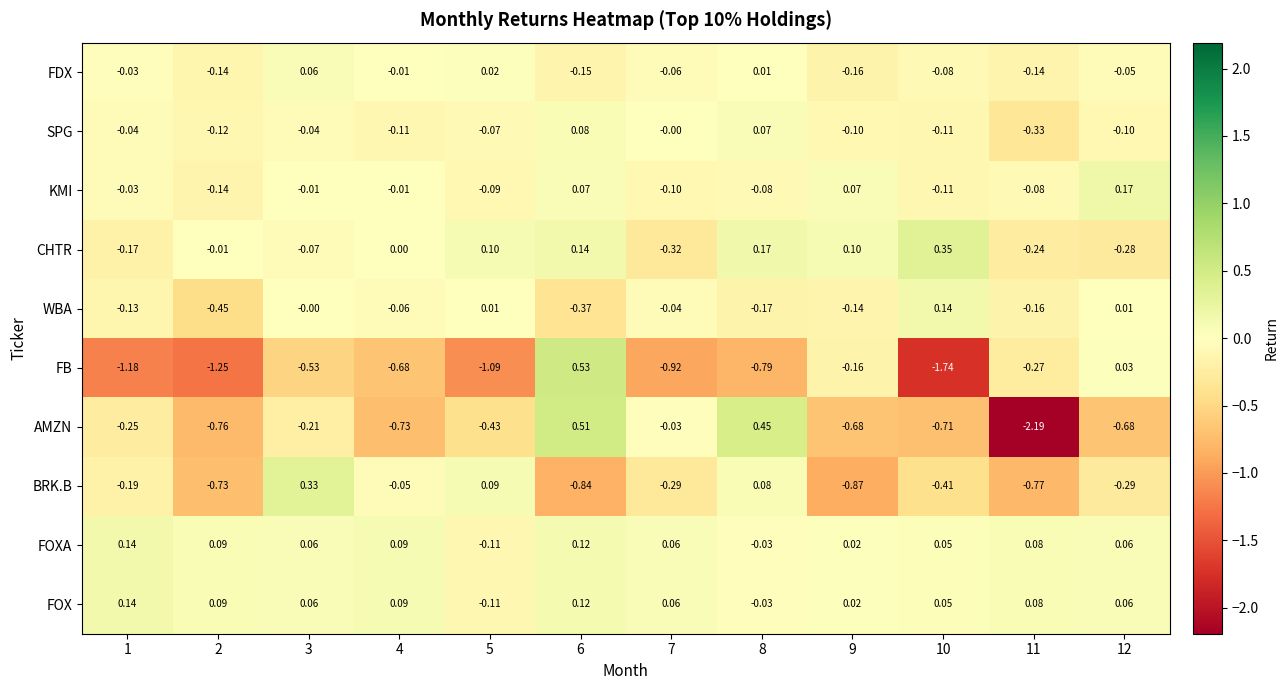

Is the value of SPG at 4 greater than the value of FOXA at 4?

No